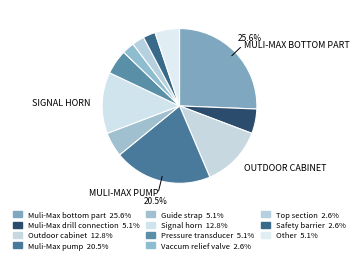

How many segments does this pie chart have?

11